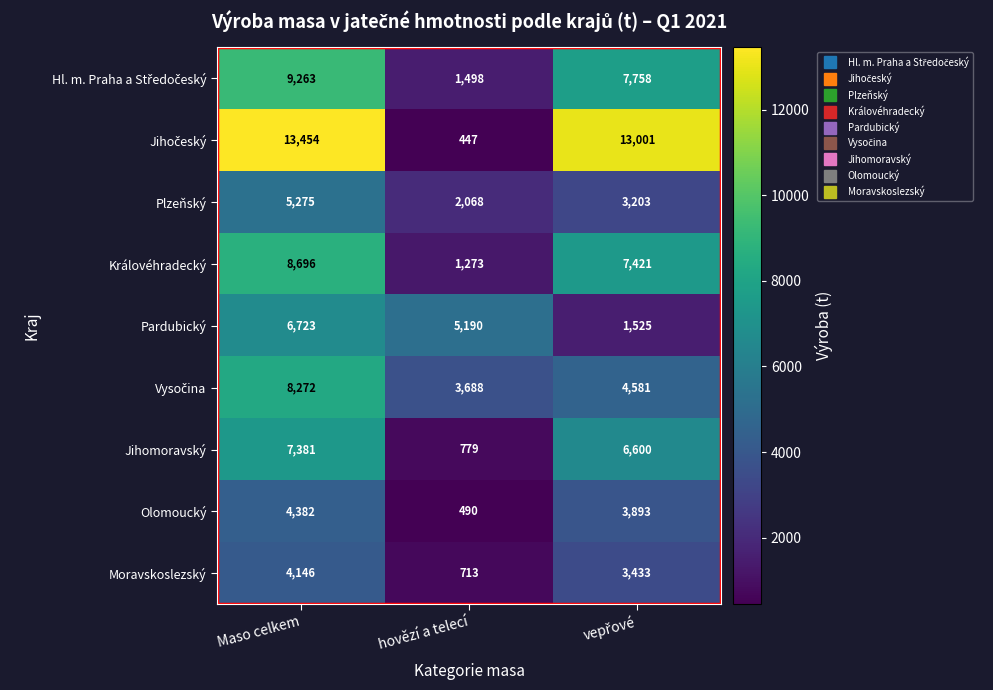

What is the difference between the maximum and minimum values in the Královéhradecký series?

7423